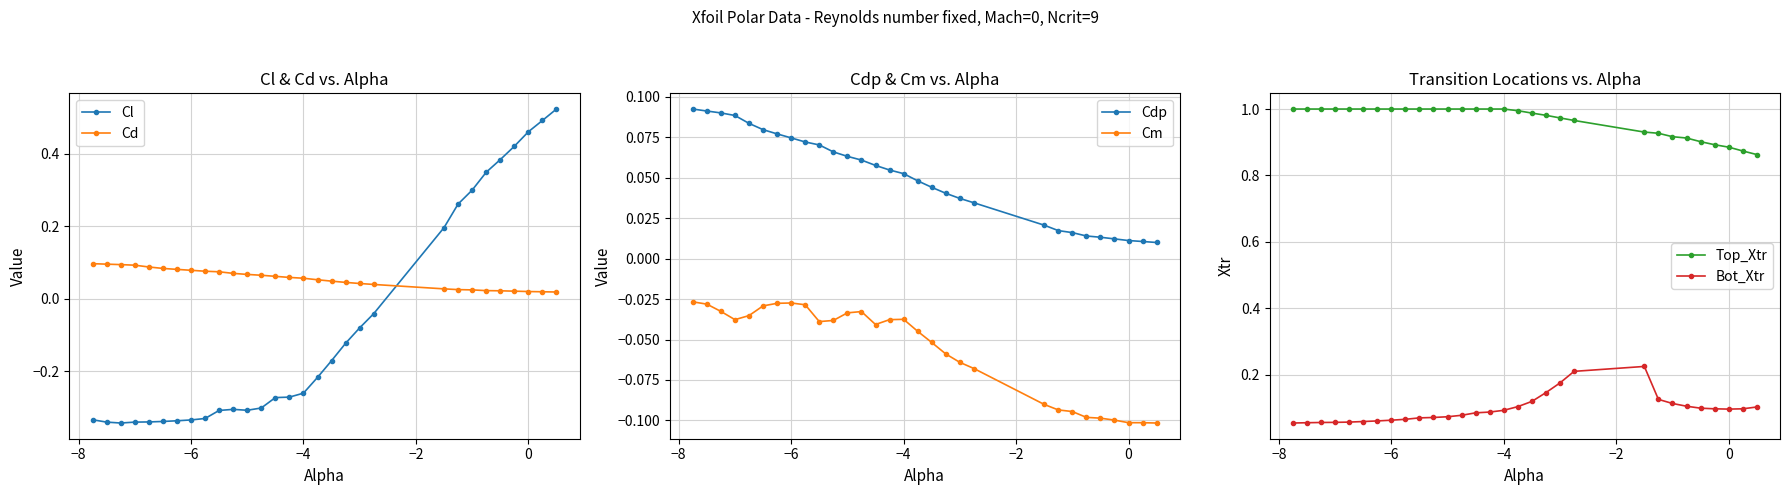

After their last crossing, which series has the higher values: Cd or Cl?

Cl